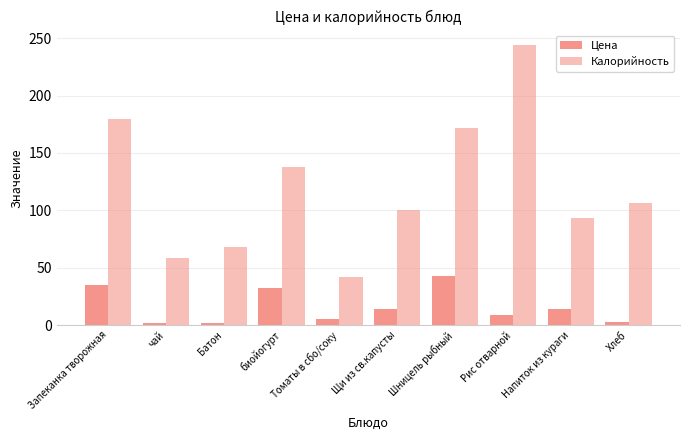

At how many categories does at least one series exceed 36?

10